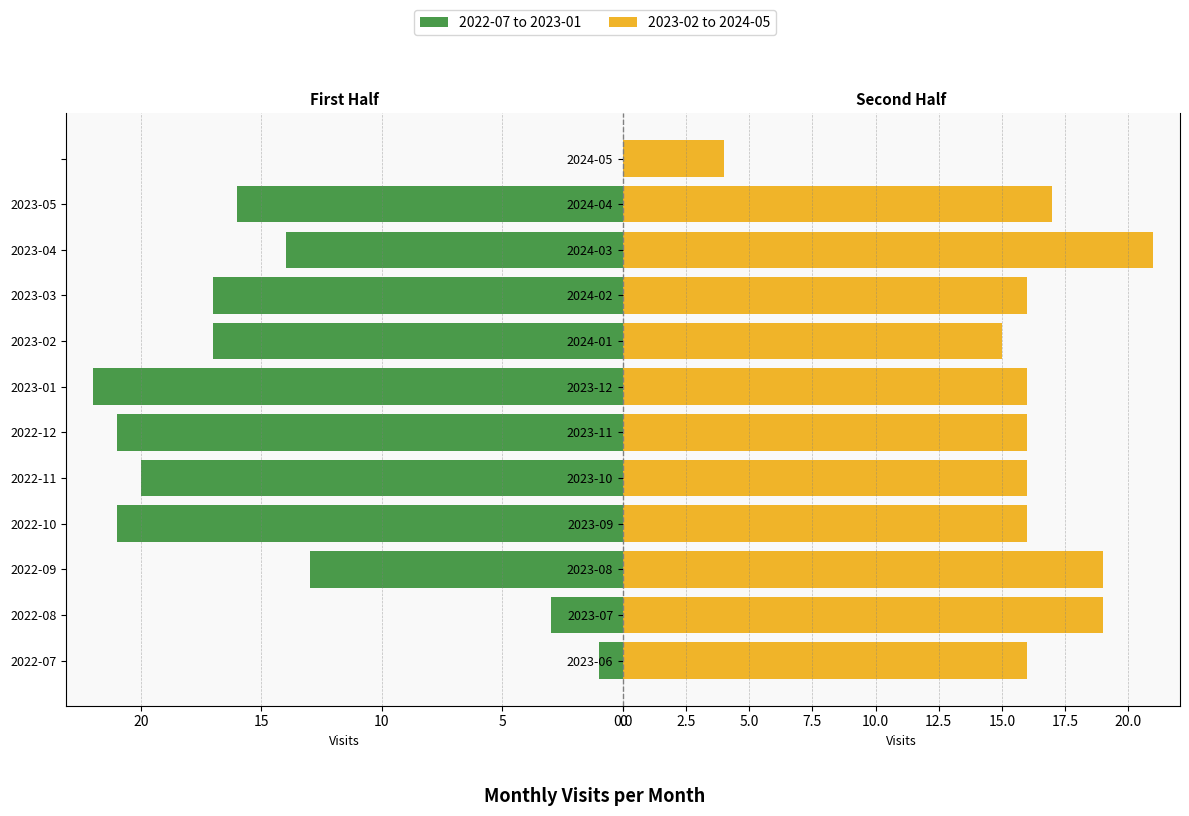

How many bars are there in each group?

2